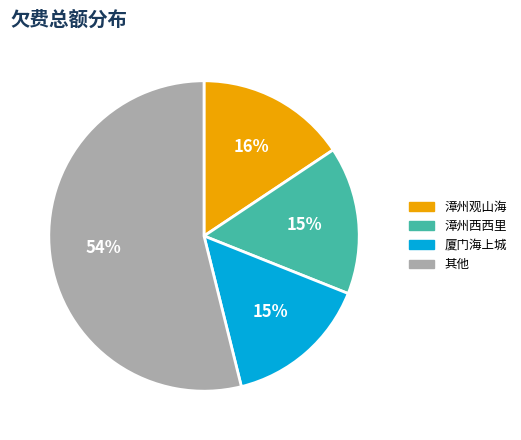

To the nearest percent, what is the difference between the largest and smallest slice percentages?

39%